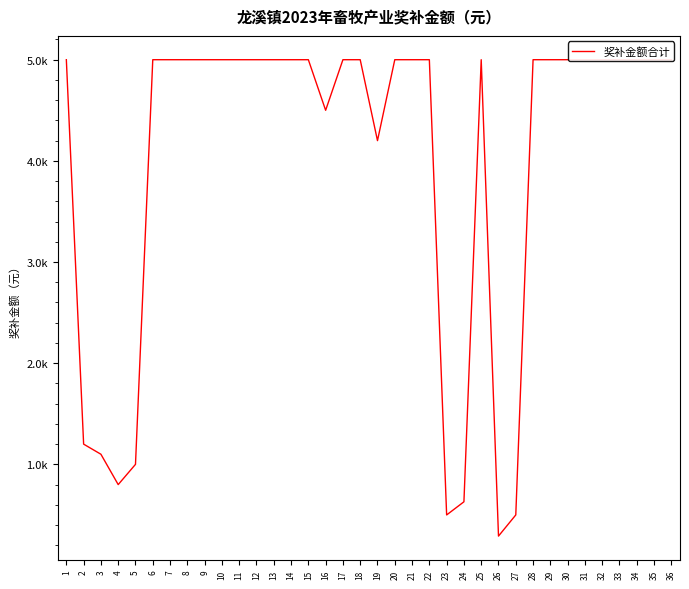

Which has a higher value, 24 or 15?

15